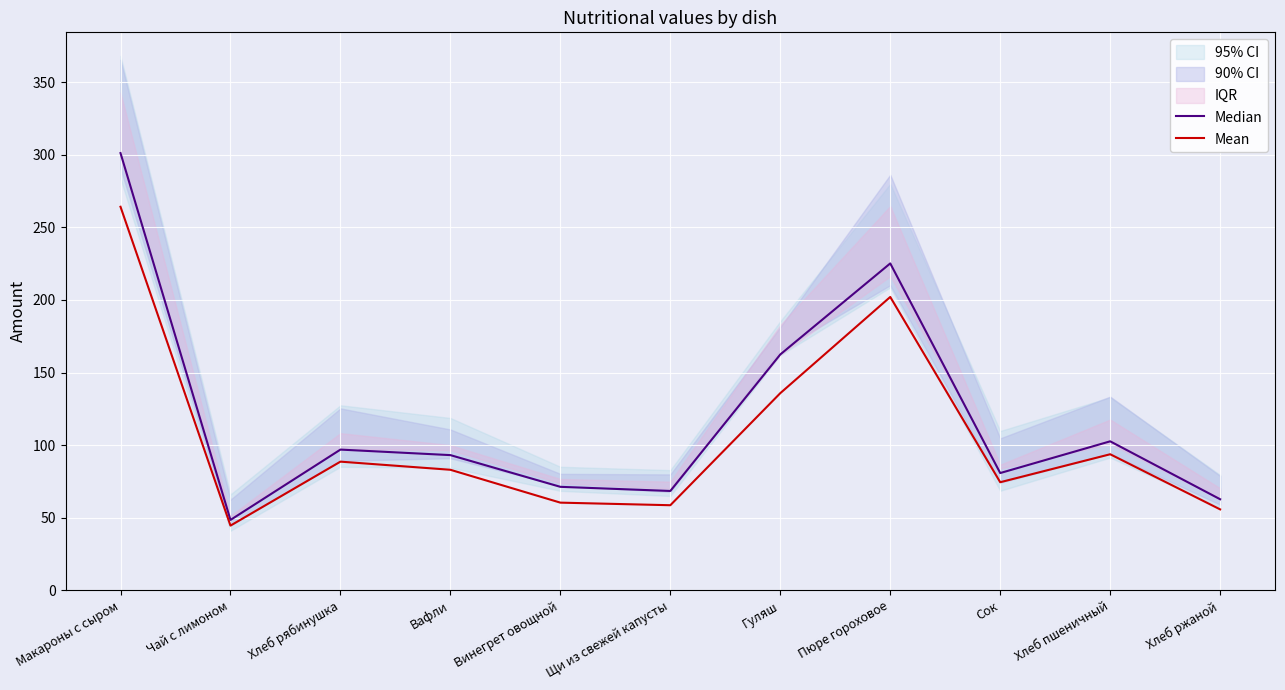

What is the difference between the Mean values at Винегрет овощной and Хлеб рябинушка?

28.2